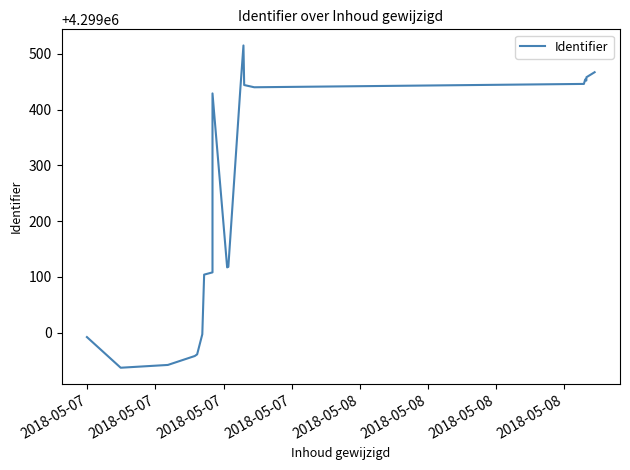

What is the smallest value displayed?

4298937